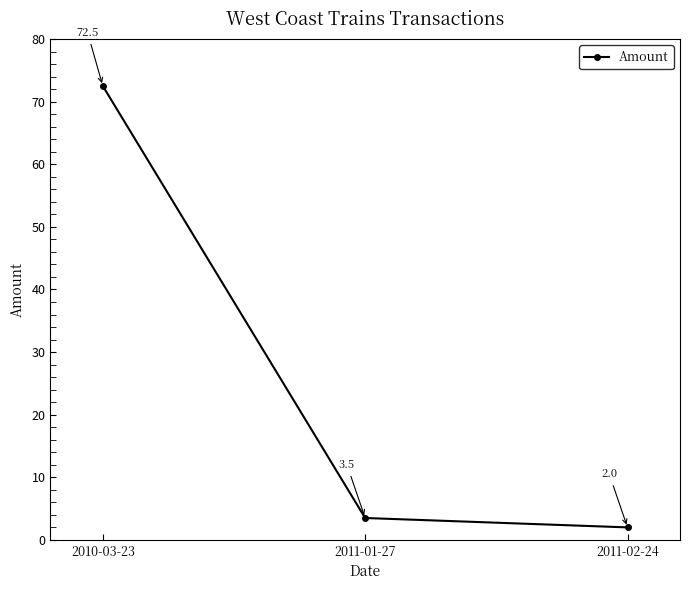

What is the ratio of the value at 2010-03-23 to the value at 2011-01-27?

20.7